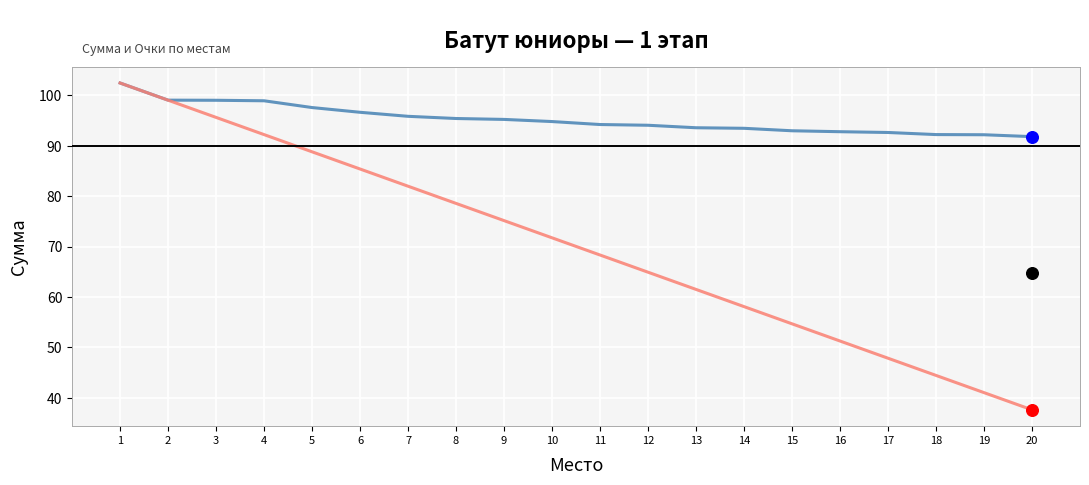

Is the value of Сумма at 12 greater than the value of Очки (масштабировано) at 7?

Yes